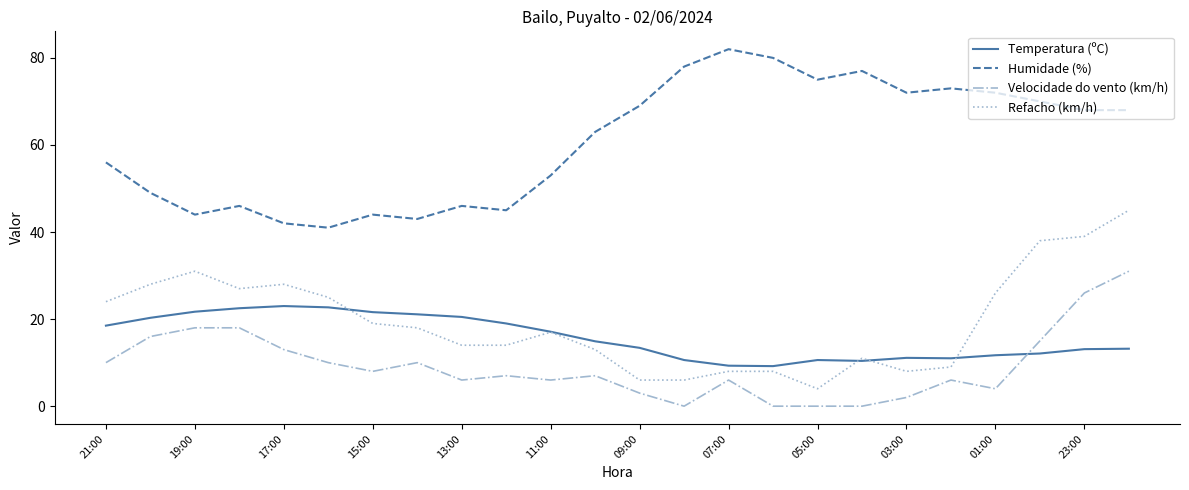

What is the greatest value displayed?

82.0